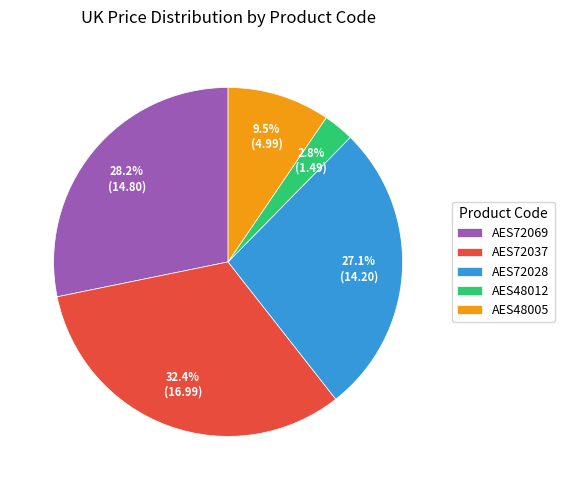

Between AES48012 and AES72028, which is larger?

AES72028